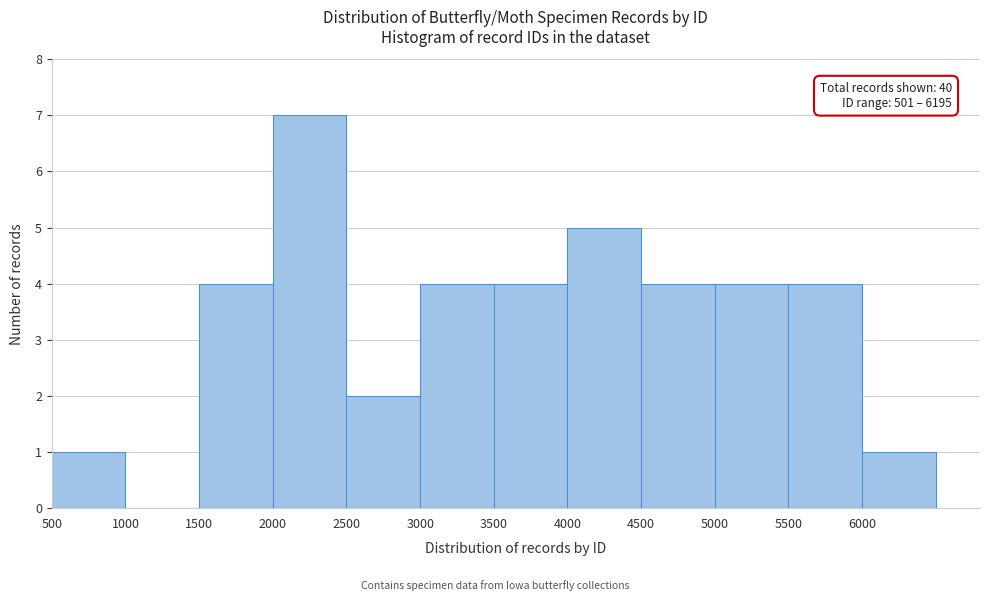

Over which range of the x-axis is the bar tallest?

2000 to 2500